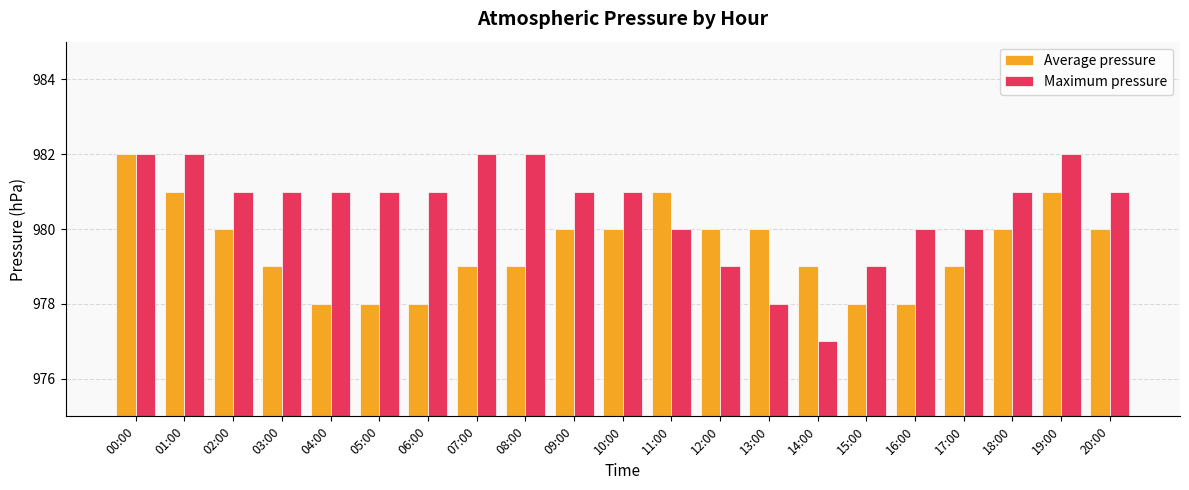

What is the value of the Average pressure bar at the 16th from the left?

978